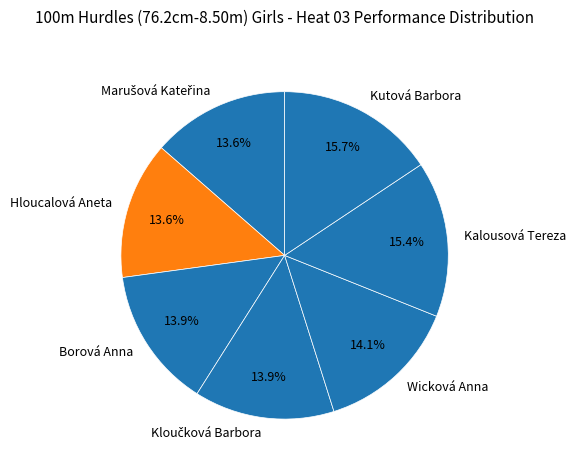

Does Kalousová Tereza represent more than half of the total?

No